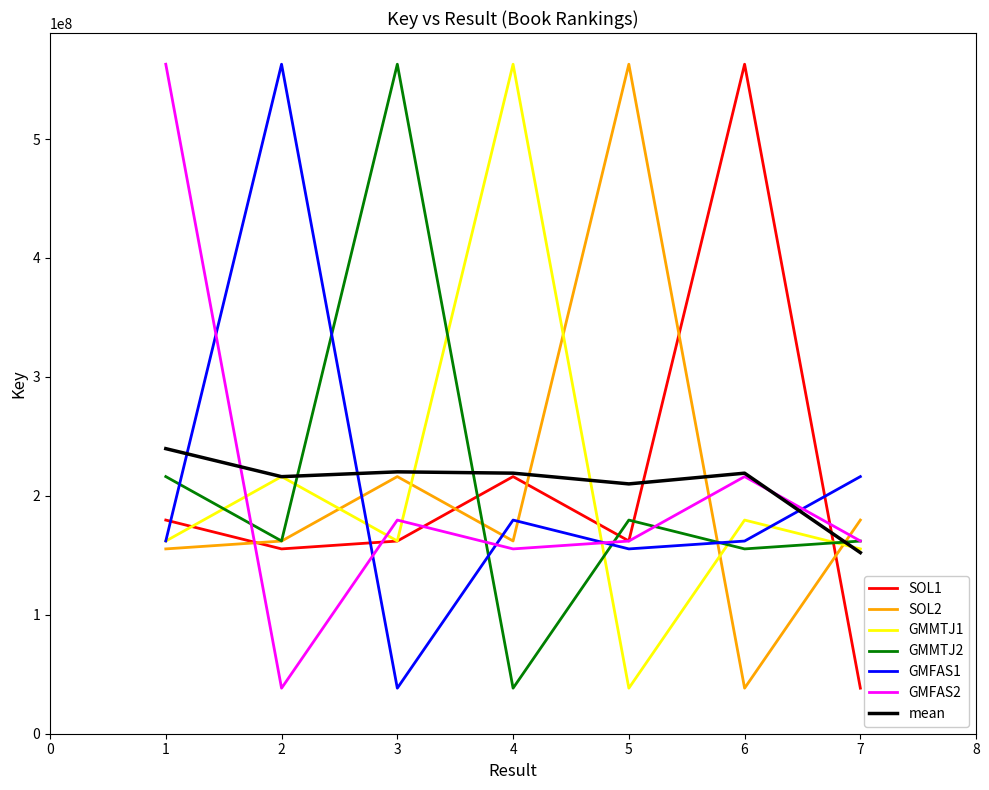

What is the difference between the second highest and minimum values in the GMFAS1 series?

177893757.0